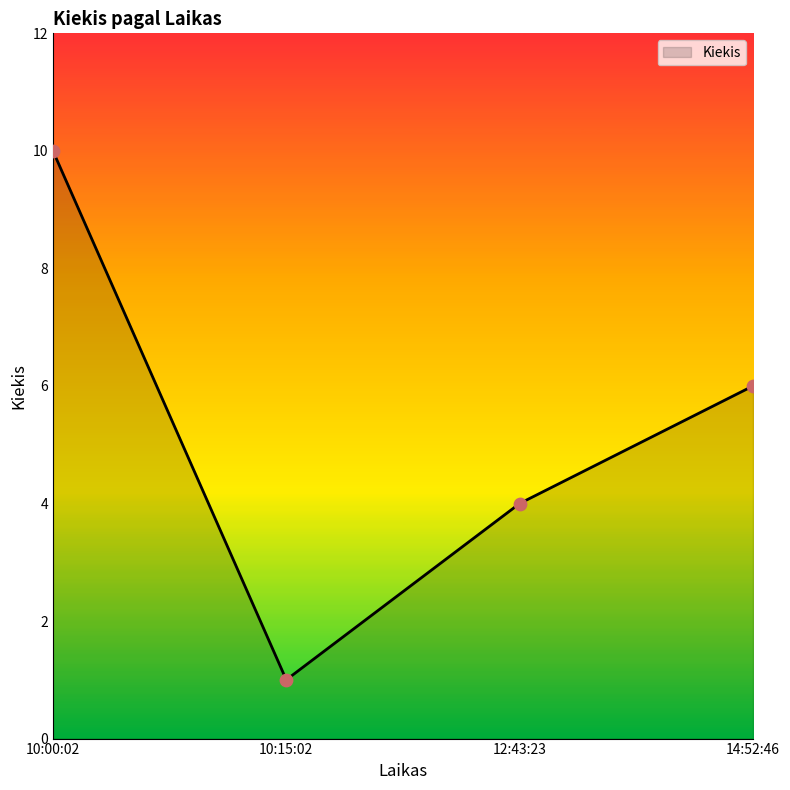

What is the change in value from 10:15:02 to 14:52:46?

+5